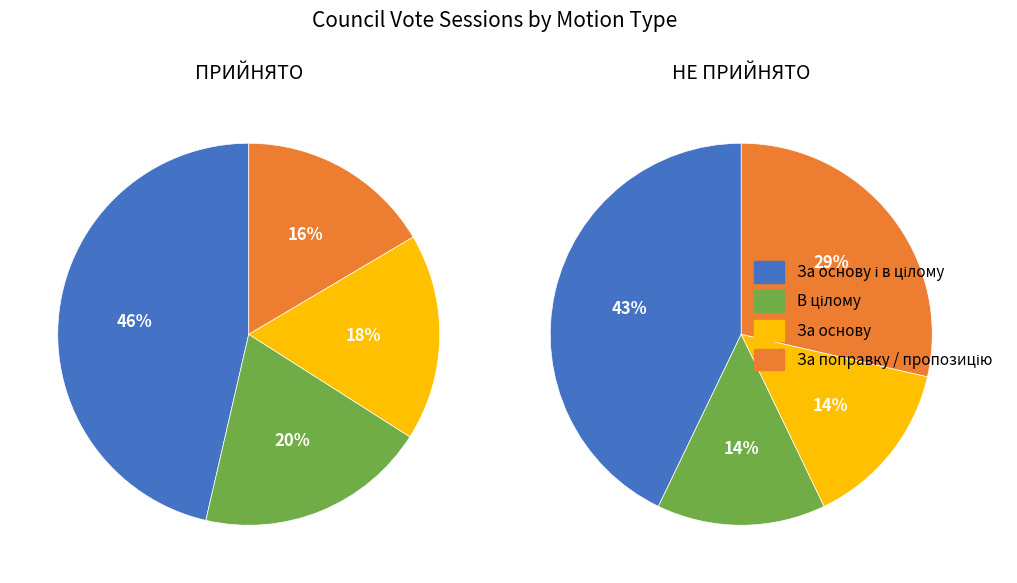

How many segments does this pie chart have?

4